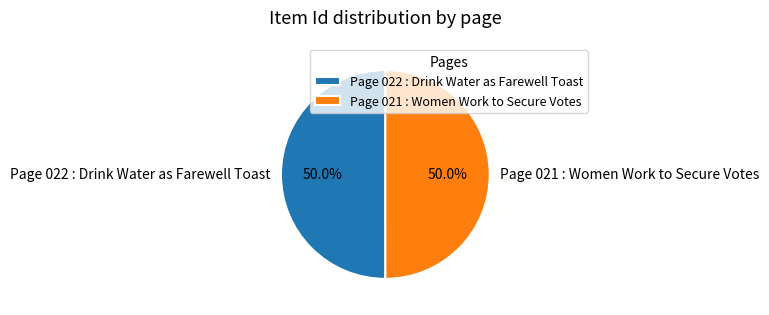

What percentage is NOT represented by Page 022 : Drink Water as Farewell Toast?

50.0%